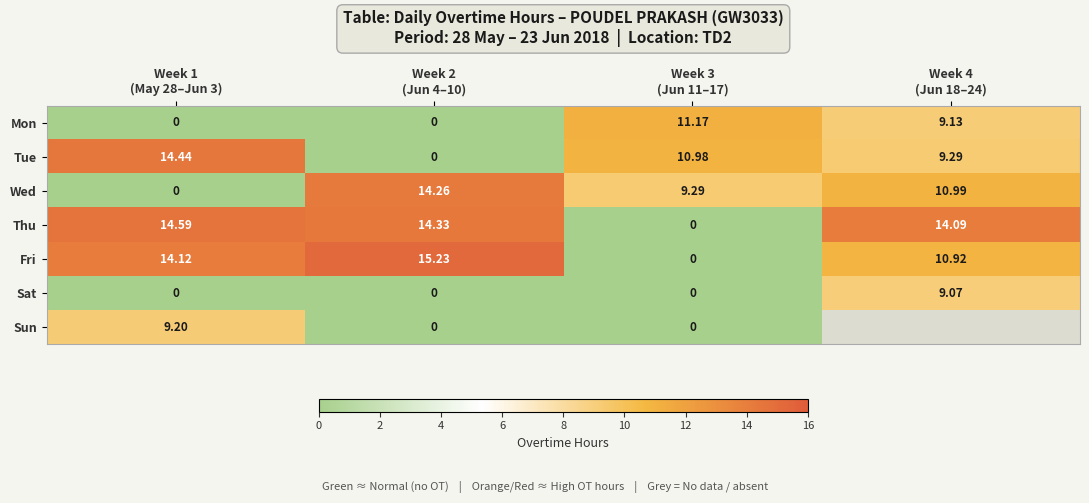

Which category has the highest value in the Wed series?

Week 2 (Jun 4–10)